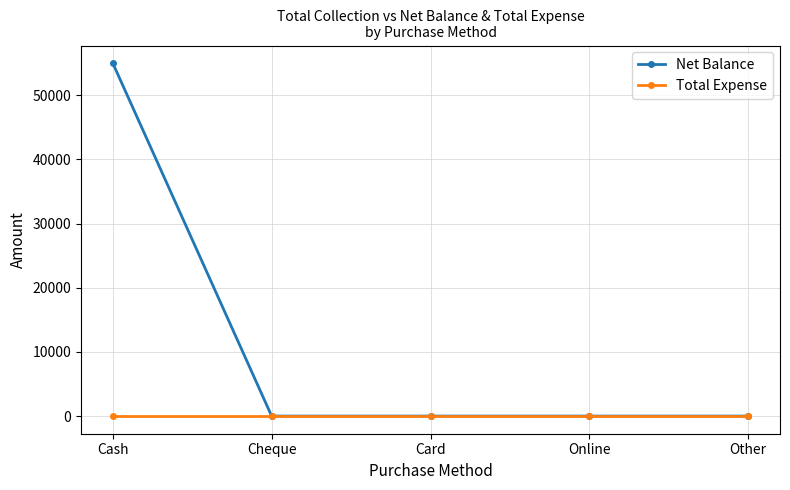

What are all the series names shown in the legend?

Net Balance, Total Expense